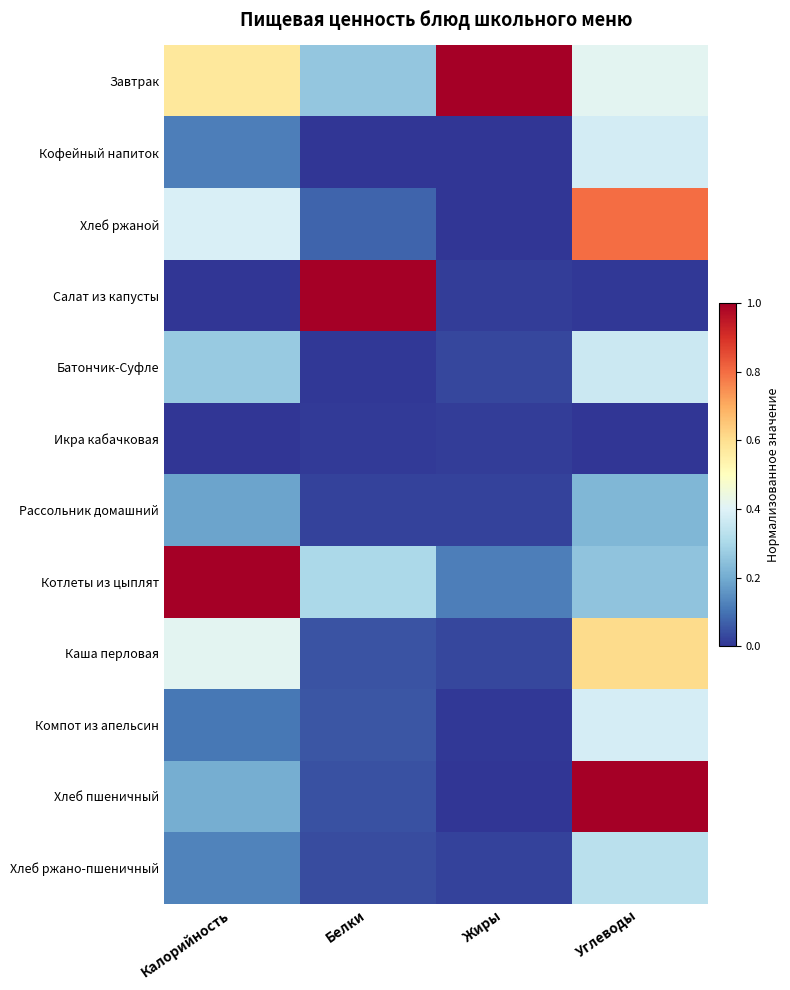

Reading right to left, transcribe all the data shown in this chart.

Завтрак: Углеводы=0.4	Жиры=1.0	Белки=0.3	Калорийность=0.6
Кофейный напиток: Углеводы=0.4	Жиры=0.0	Белки=0.0	Калорийность=0.1
Хлеб ржаной: Углеводы=0.8	Жиры=0.0	Белки=0.1	Калорийность=0.4
Салат из капусты: Углеводы=0.0	Жиры=0.0	Белки=1.0	Калорийность=0.0
Батончик-Суфле: Углеводы=0.4	Жиры=0.0	Белки=0.0	Калорийность=0.3
Икра кабачковая: Углеводы=0.0	Жиры=0.0	Белки=0.0	Калорийность=0.0
Рассольник домашний: Углеводы=0.2	Жиры=0.0	Белки=0.0	Калорийность=0.2
Котлеты из цыплят: Углеводы=0.3	Жиры=0.1	Белки=0.3	Калорийность=1.0
Каша перловая: Углеводы=0.6	Жиры=0.0	Белки=0.0	Калорийность=0.4
Компот из апельсин: Углеводы=0.4	Жиры=0.0	Белки=0.1	Калорийность=0.1
Хлеб пшеничный: Углеводы=1.0	Жиры=0.0	Белки=0.0	Калорийность=0.2
Хлеб ржано-пшеничный: Углеводы=0.3	Жиры=0.0	Белки=0.0	Калорийность=0.1